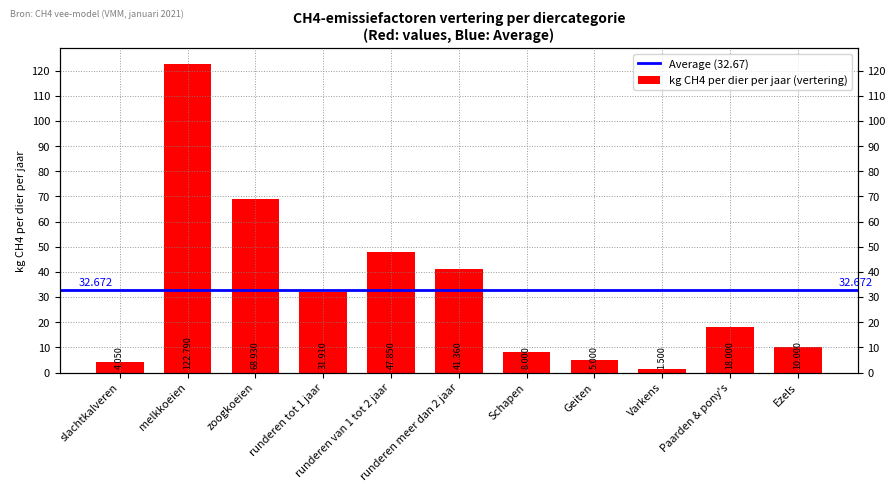

Reading left to right, list all the values displayed in this chart.

slachtkalveren=4.0	melkkoeien=122.8	zoogkoeien=68.9	runderen tot 1 jaar=31.9	runderen van 1 tot 2 jaar=47.9	runderen meer dan 2 jaar=41.4	Schapen=8.0	Geiten=5.0	Varkens=1.5	Paarden & pony's=18.0	Ezels=10.0